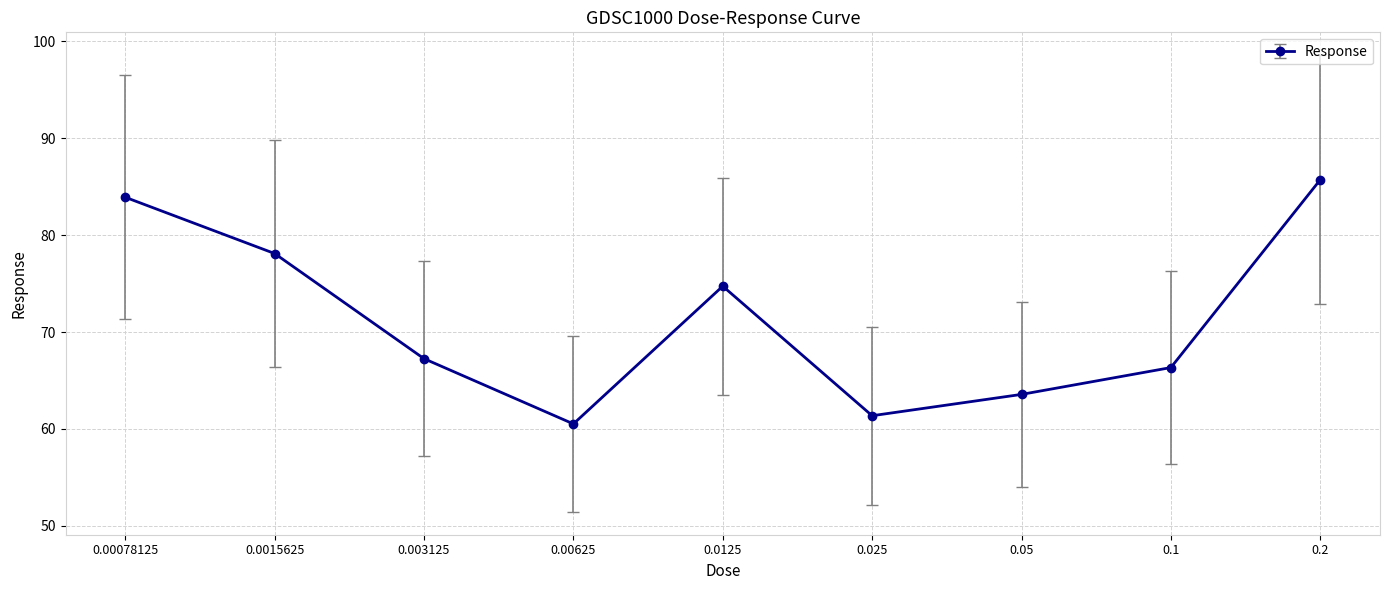

Where is the first local maximum?

0.0125